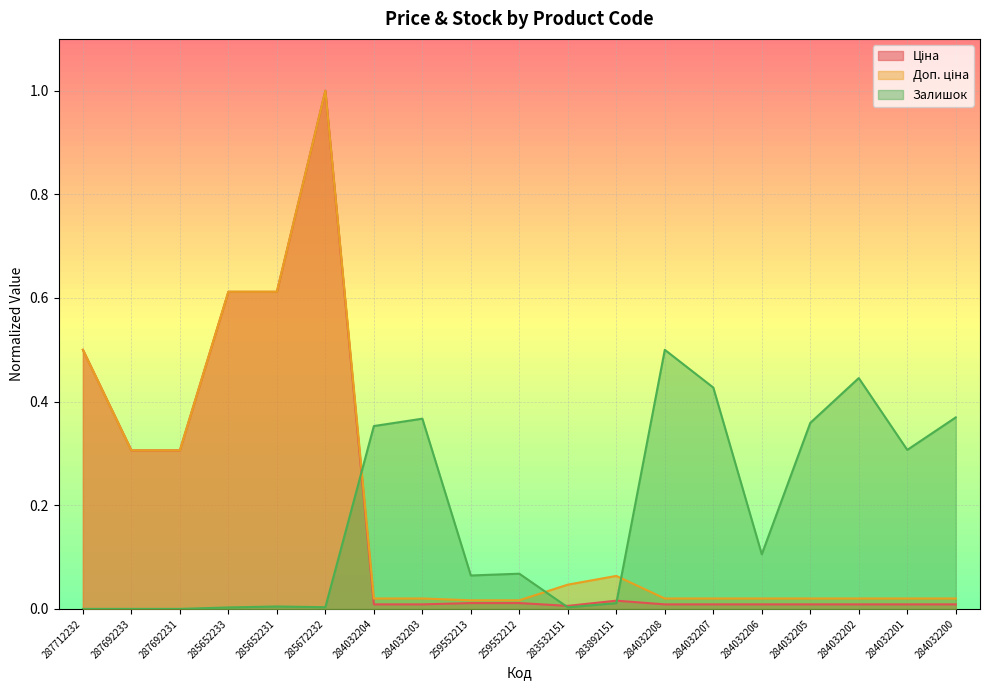

True or false: Ціна has a value of 0.0 at 284032205.

False